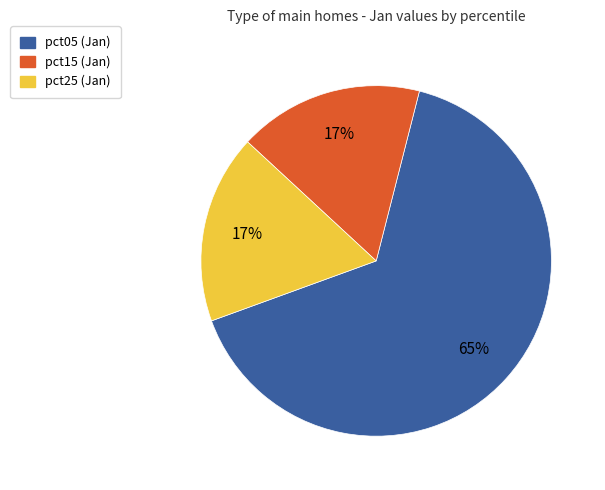

Is there a majority slice in this chart?

Yes